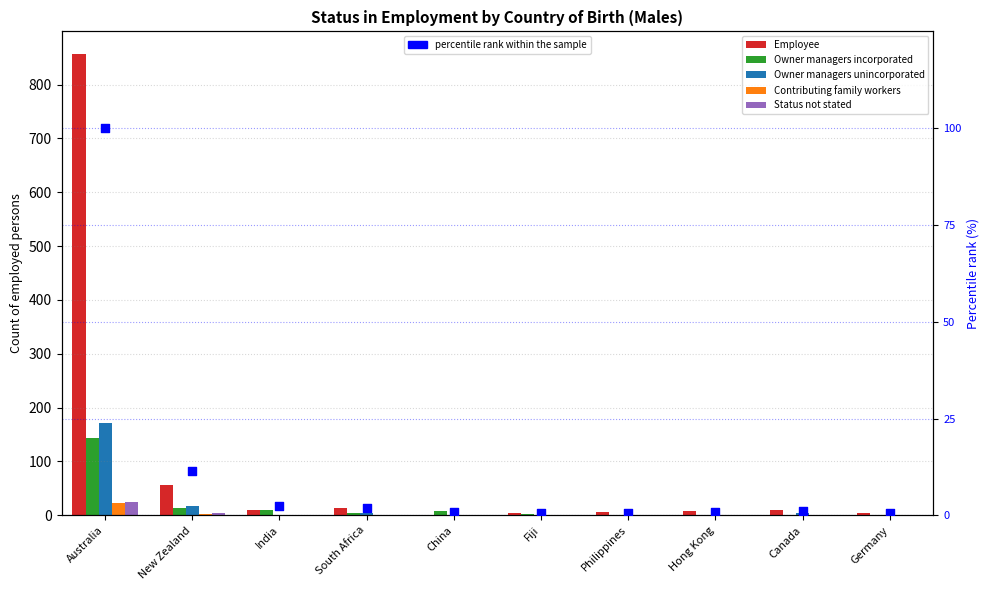

Which series contains the highest Y value?

Employee